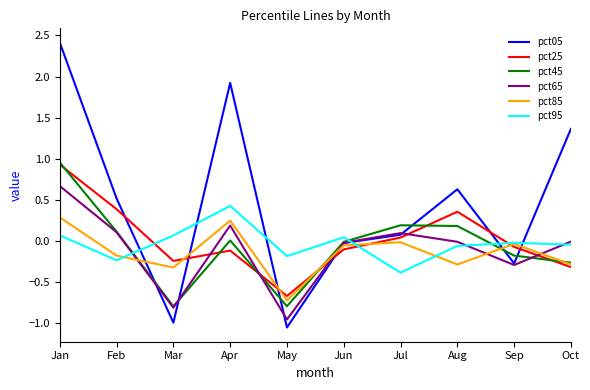

At which label does pct65 reach its minimum?

May